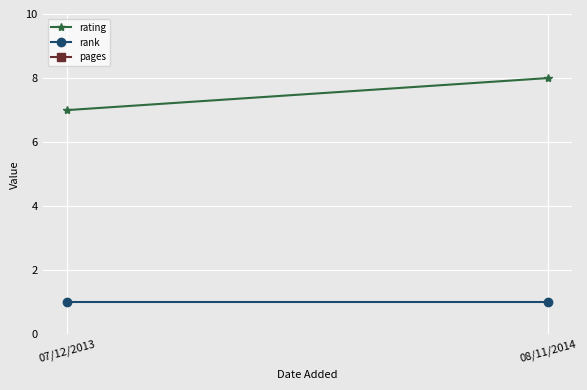

What is the minimum value for rank?

1